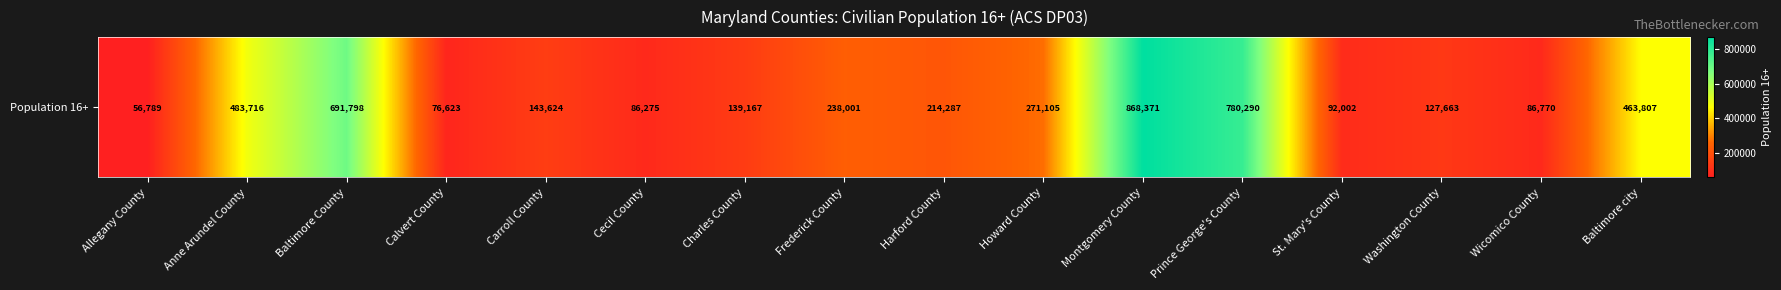

Reading left to right, list all the values displayed in this chart.

Allegany County=56789	Anne Arundel County=483716	Baltimore County=691798	Calvert County=76623	Carroll County=143624	Cecil County=86275	Charles County=139167	Frederick County=238001	Harford County=214287	Howard County=271105	Montgomery County=868371	Prince George's County=780290	St. Mary's County=92002	Washington County=127663	Wicomico County=86770	Baltimore city=463807